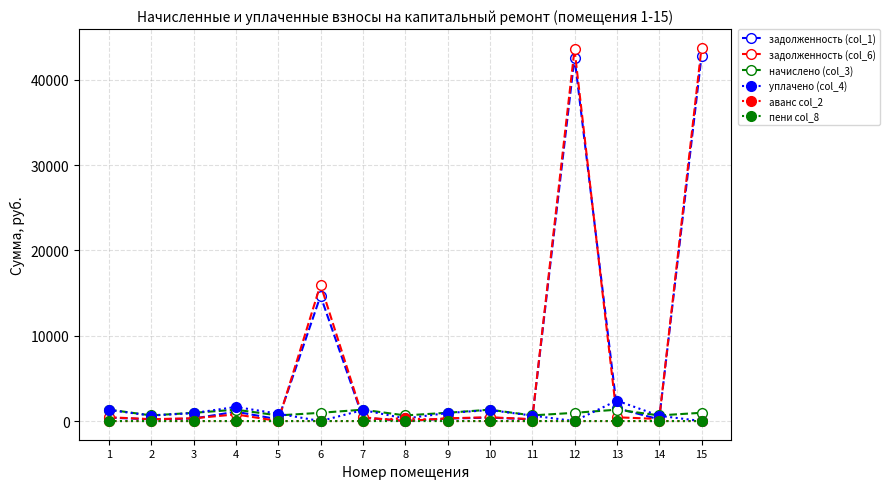

How many lines are shown in the chart?

6